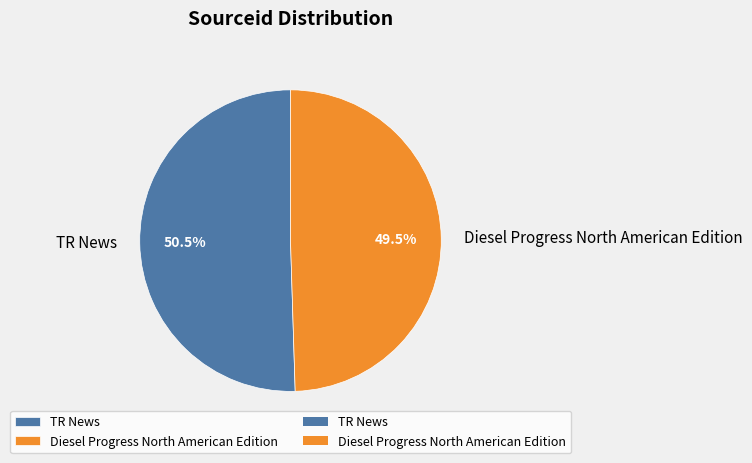

Rank the categories by value from lowest to highest.

Diesel Progress North American Edition, TR News